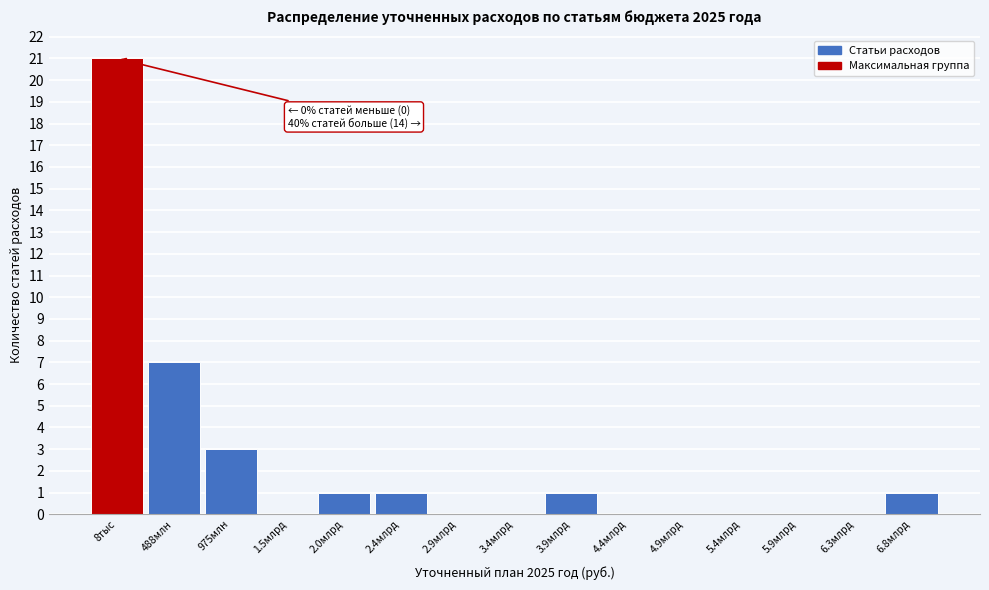

Reading left to right, what are all the values shown in this chart?

8тыс=21	488млн=7	975млн=3	1.5млрд=0	2.0млрд=1	2.4млрд=1	2.9млрд=0	3.4млрд=0	3.9млрд=1	4.4млрд=0	4.9млрд=0	5.4млрд=0	5.9млрд=0	6.3млрд=0	6.8млрд=1